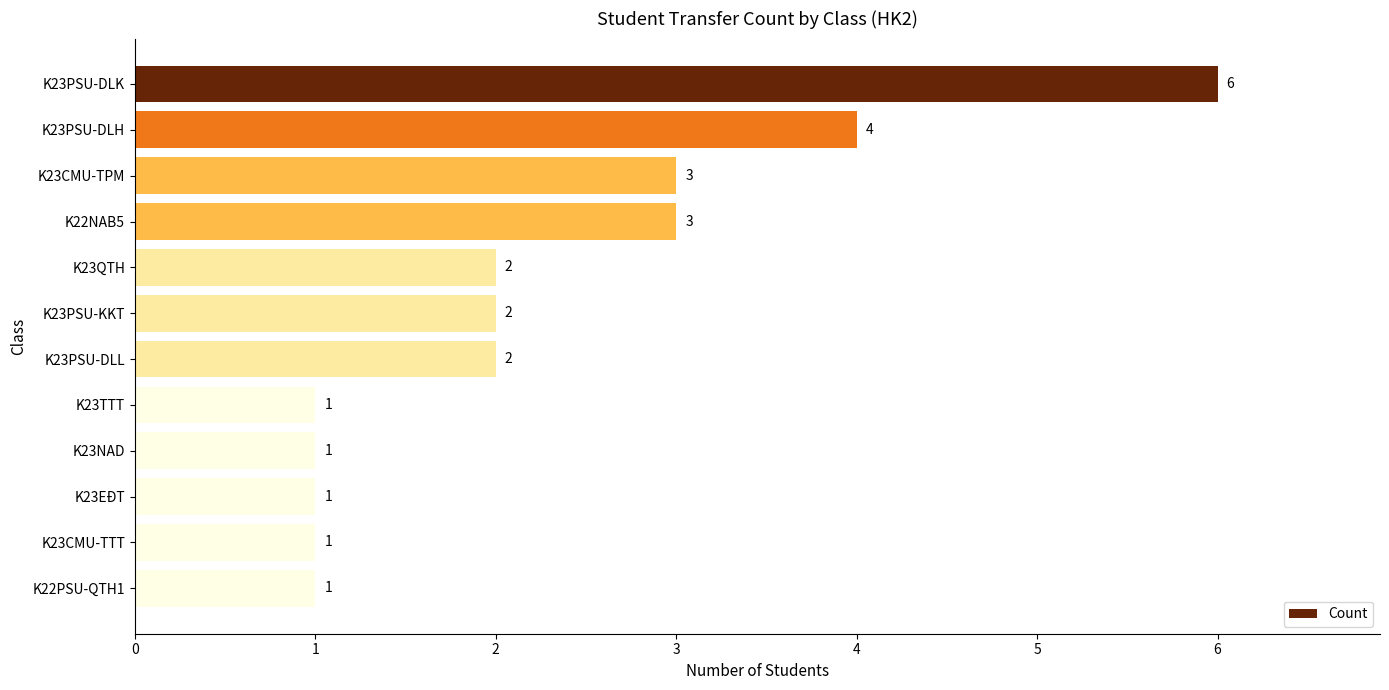

What is the maximum value shown in the chart?

6